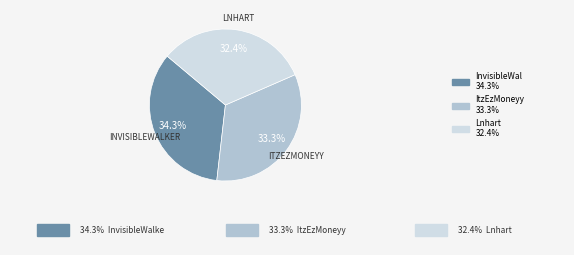

Is there any slice that represents more than half of the pie?

No